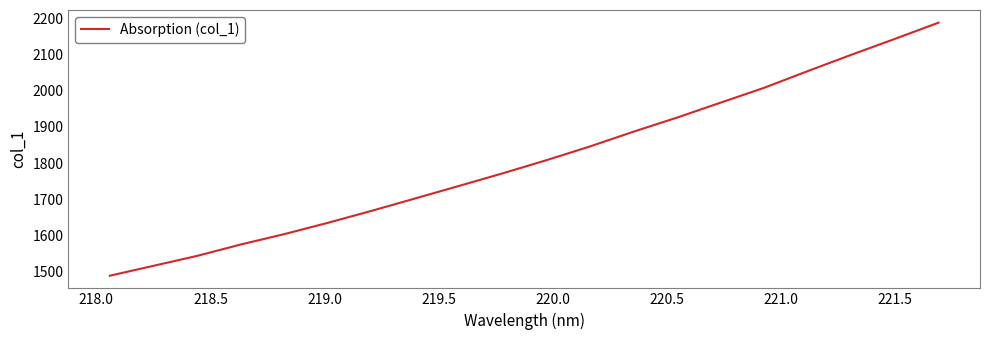

What is the difference between the maximum and minimum values?

699.3